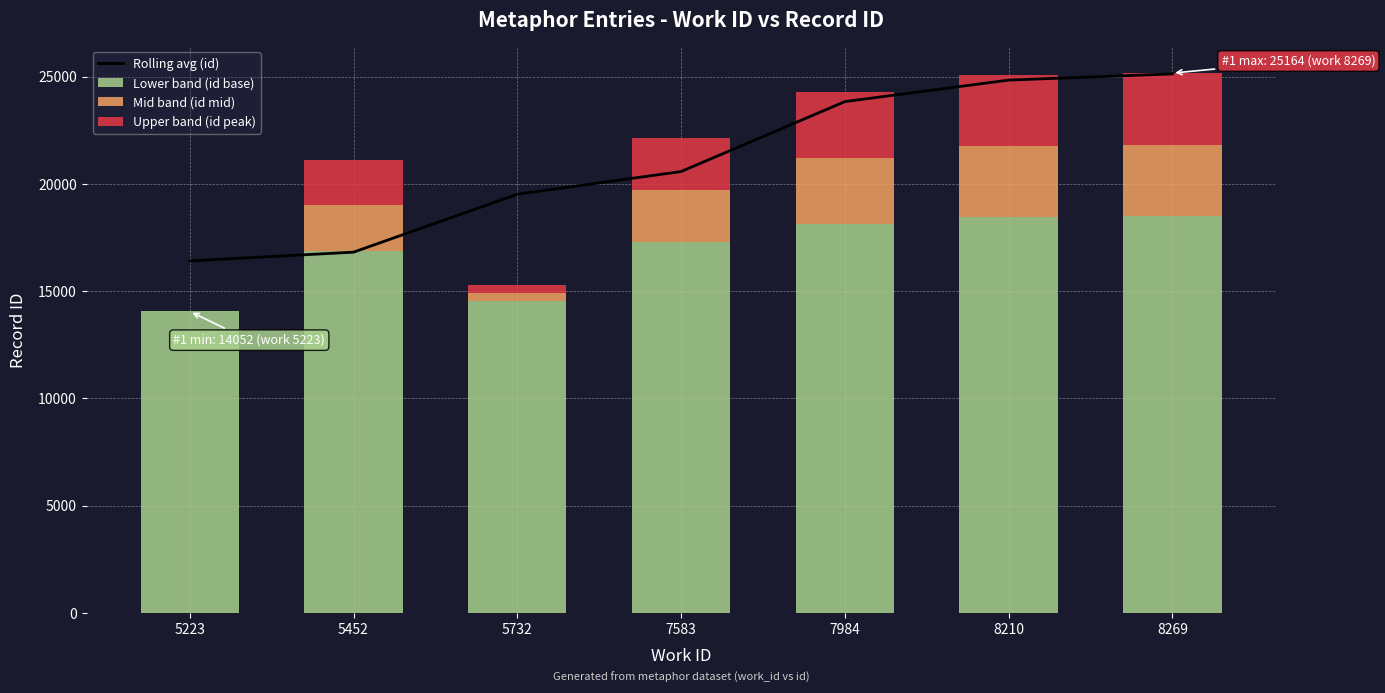

What is the minimum value for Lower band (id base)?

14052.0